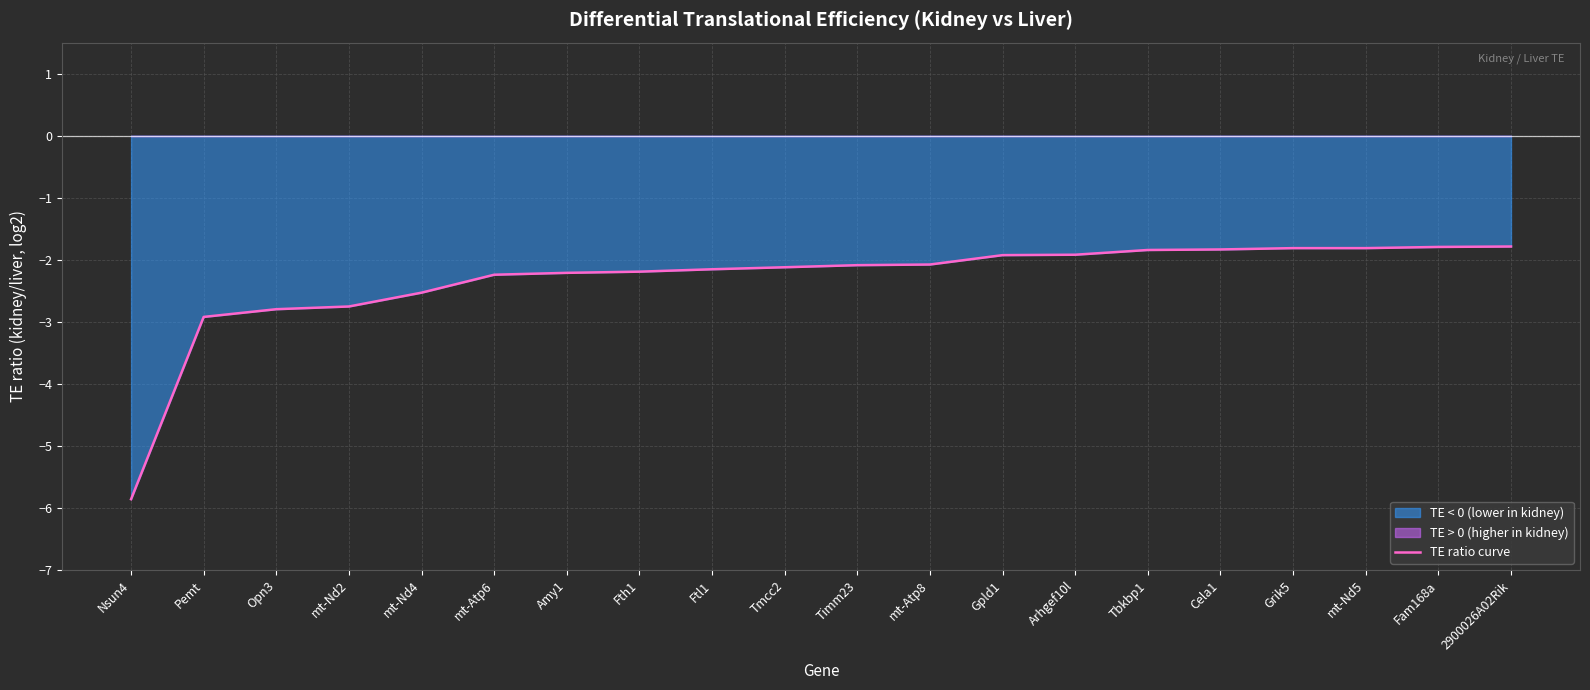

The value at Amy1 is -0.8. True or false?

False